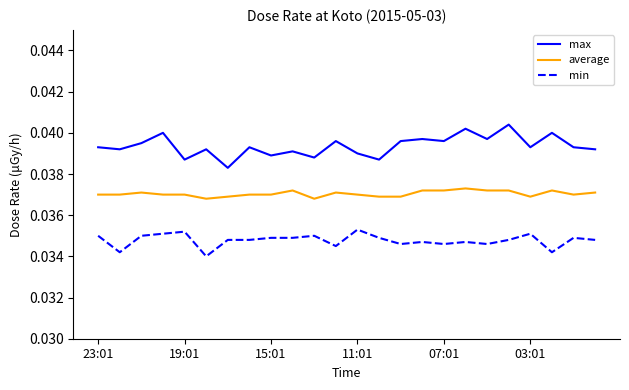

How many max values are between 0 and 1?

24